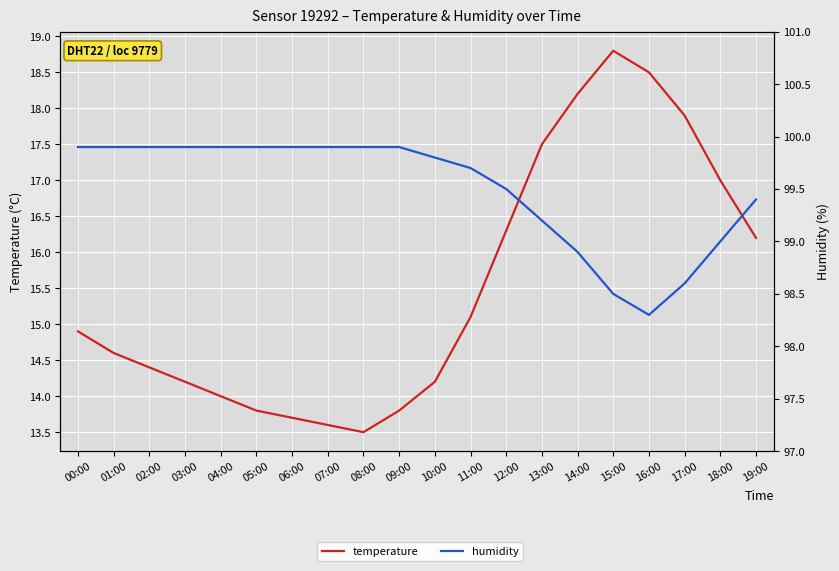

Rank the series by their average value, from lowest to highest.

temperature, humidity